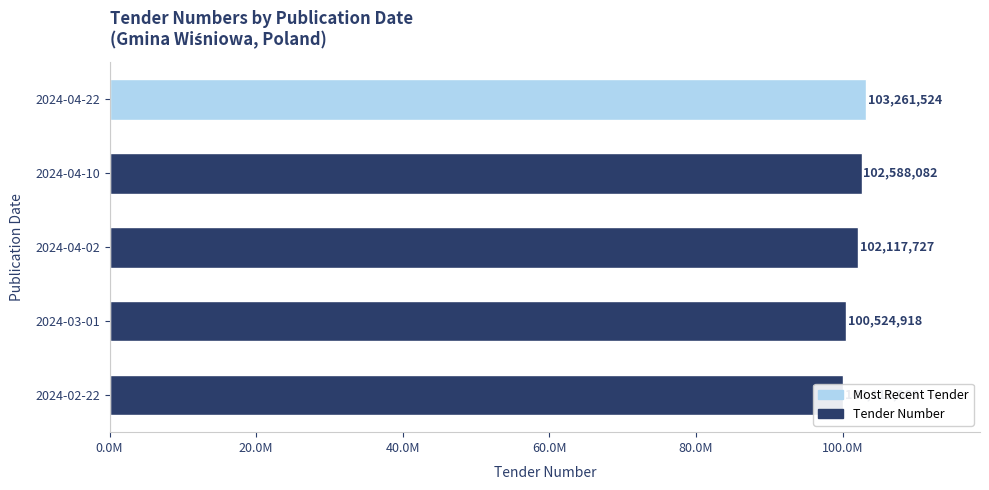

What is the greatest value displayed?

103261524